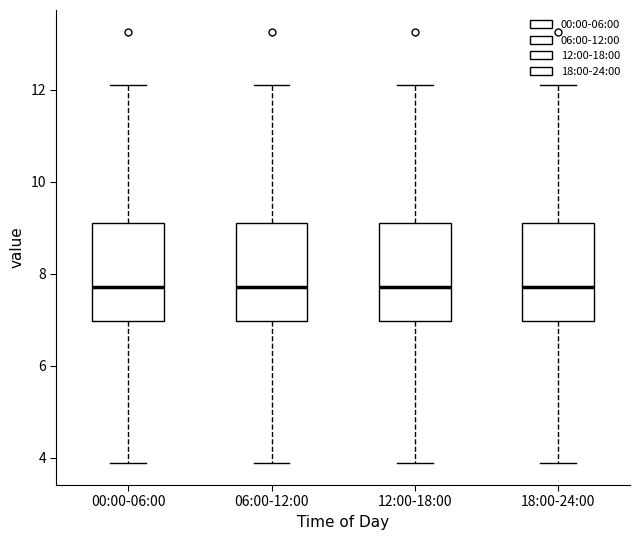

Reading left to right, read every box against the y-axis: the position of its median line, the range the box covers, and the ends of its whiskers. The values are not printed on the chart, so give them approximately, as read against the axis.

00:00-06:00: median 7.8, box 7.0 to 9.2, whiskers 3.8 to 12.2
06:00-12:00: median 7.8, box 7.0 to 9.2, whiskers 3.8 to 12.2
12:00-18:00: median 7.8, box 7.0 to 9.2, whiskers 3.8 to 12.2
18:00-24:00: median 7.8, box 7.0 to 9.2, whiskers 3.8 to 12.2